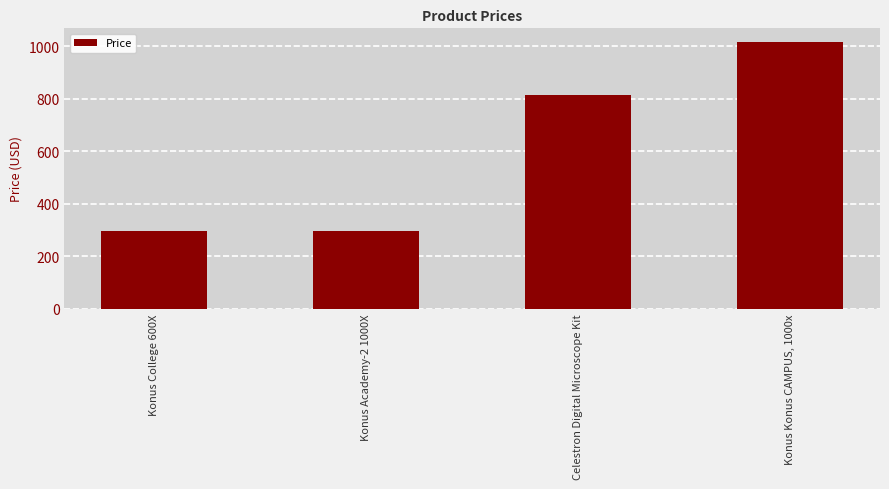

What is the smallest value displayed?

294.5